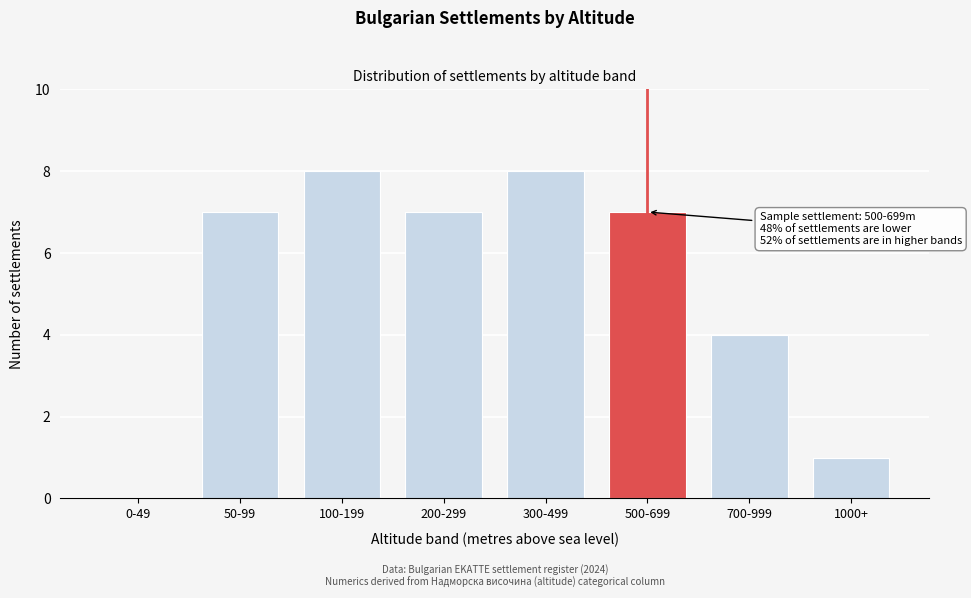

Reading left to right, transcribe all the data shown in this chart.

0-49=0	50-99=7	100-199=8	200-299=7	300-499=8	500-699=7	700-999=4	1000+=1